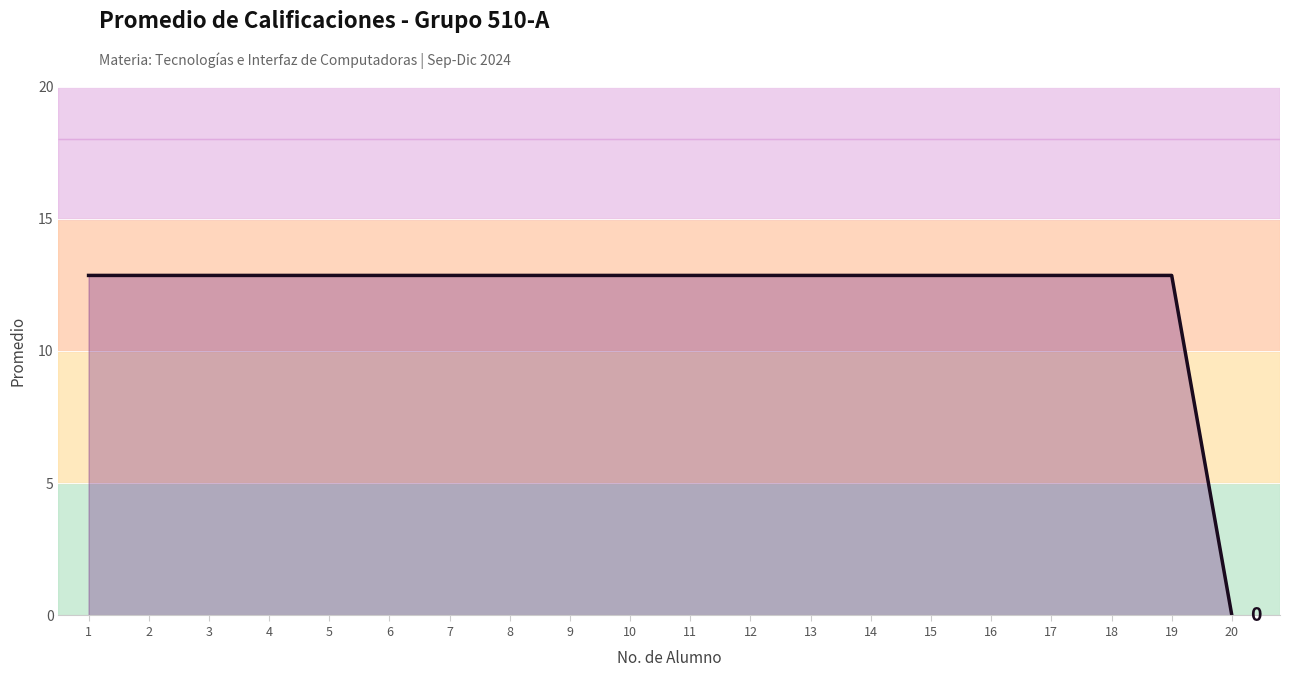

Which category has the lowest value across all series?

20